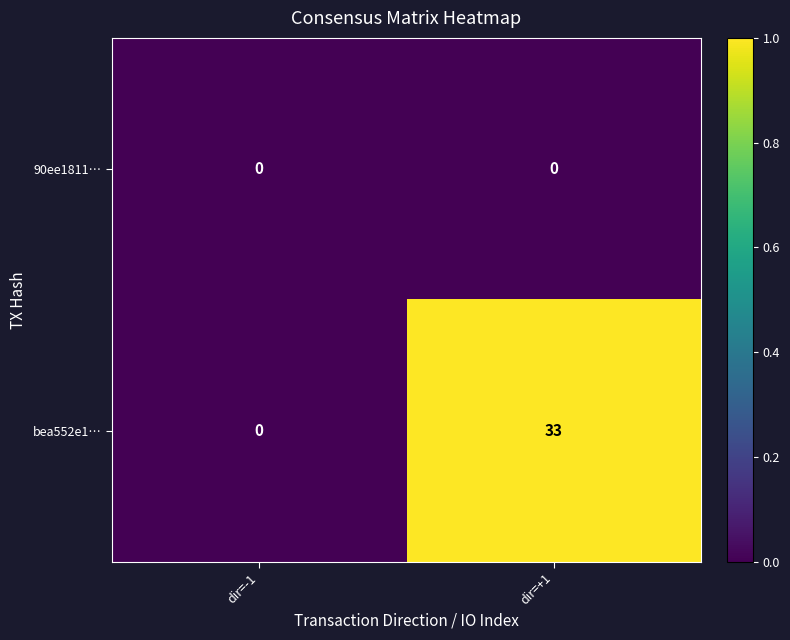

Is the value of bea552e1… at dir=+1 greater than the value of 90ee1811… at dir=-1?

Yes